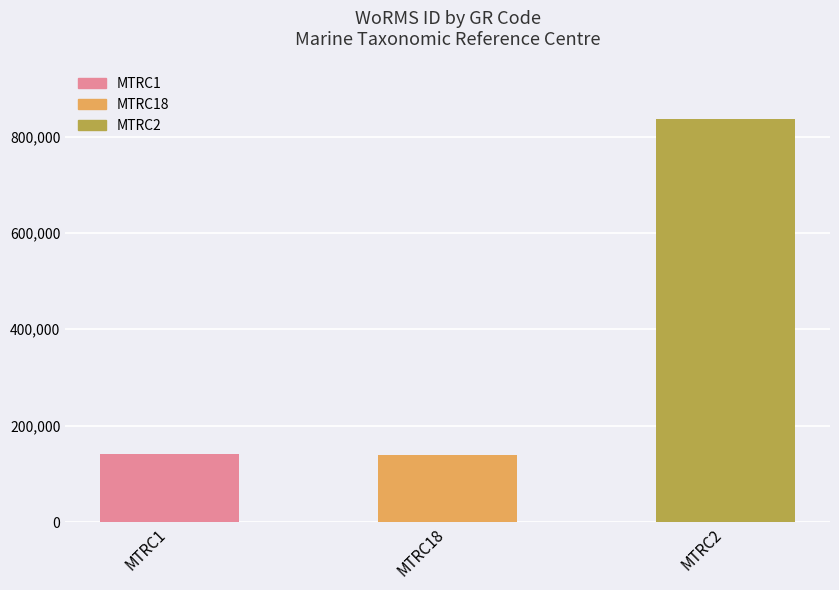

How many categories are shown in the chart?

3